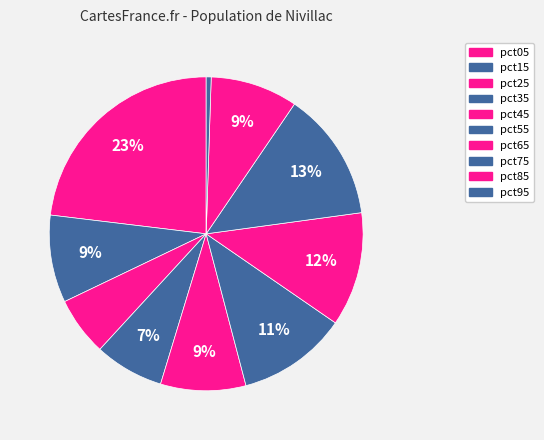

Count the number of slices in the pie.

10